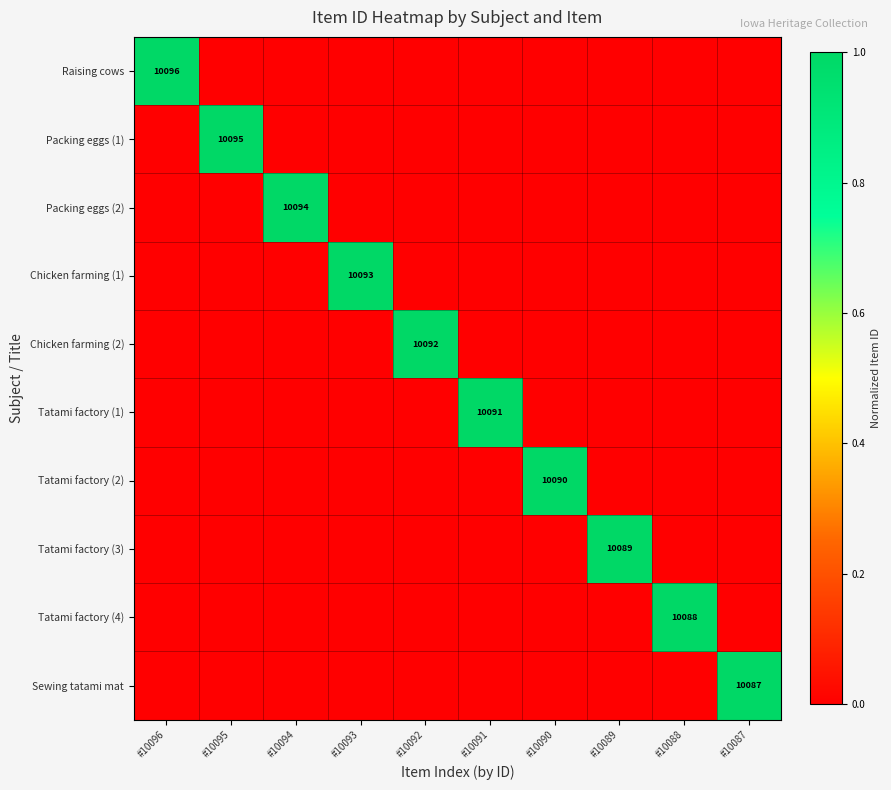

The value of Tatami factory (4) at #10088 is 4509. True or false?

False